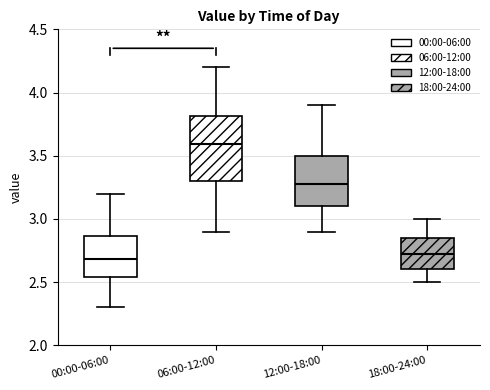

Comparing the boxes themselves (not the whiskers), which one is the tallest?

06:00-12:00